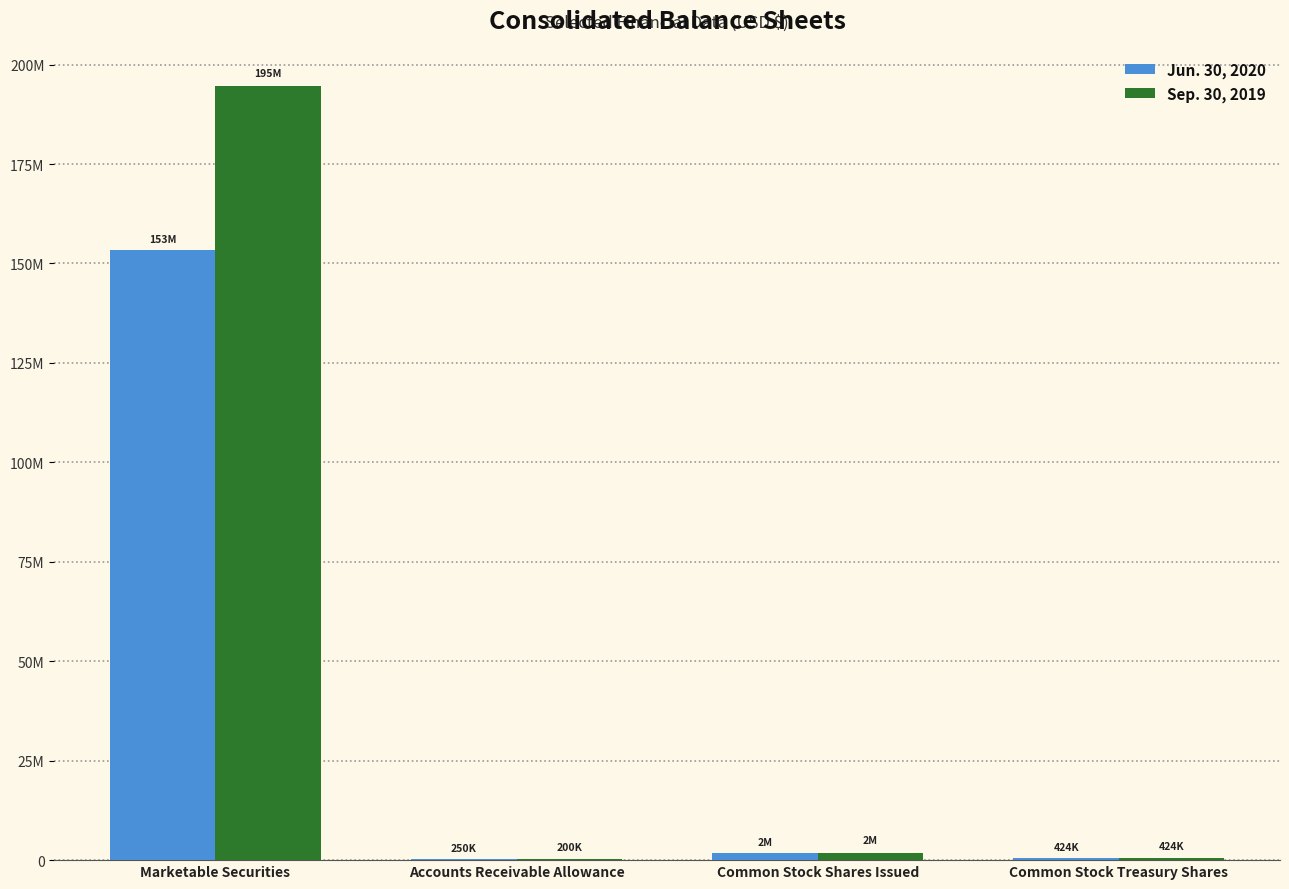

Reading left to right, transcribe all the data shown in this chart.

Jun. 30, 2020: 153390000	250000	1805053	424307
Sep. 30, 2019: 194581000	200000	1805053	424307